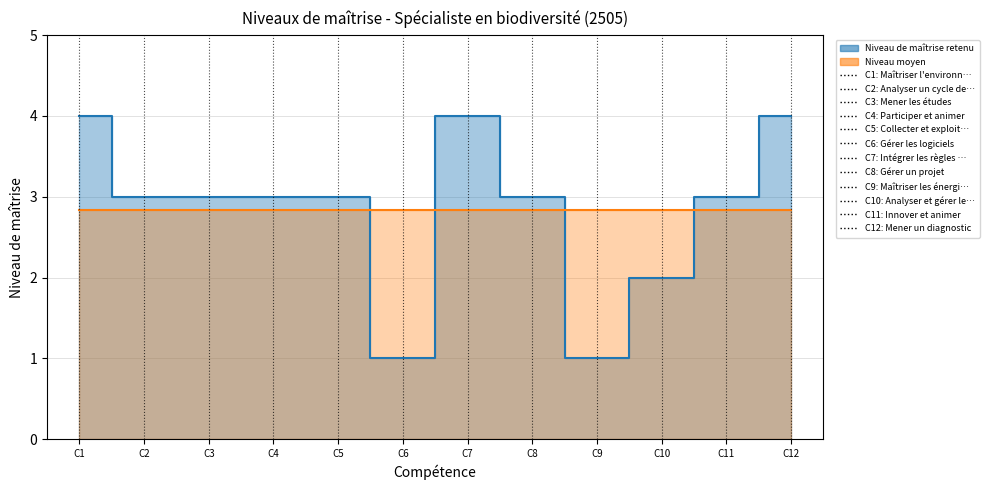

Does the chart display data point markers on the line(s)?

No